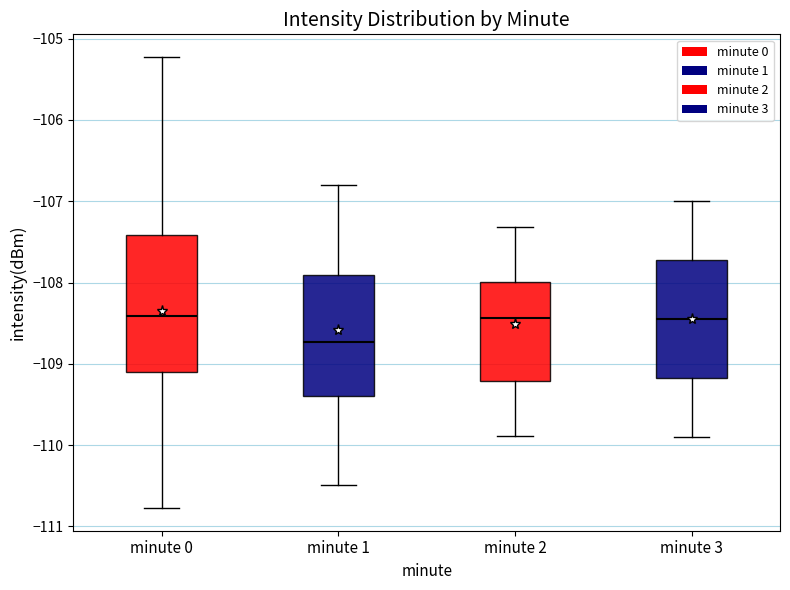

Comparing the boxes themselves (not the whiskers), which one is the tallest?

minute 0